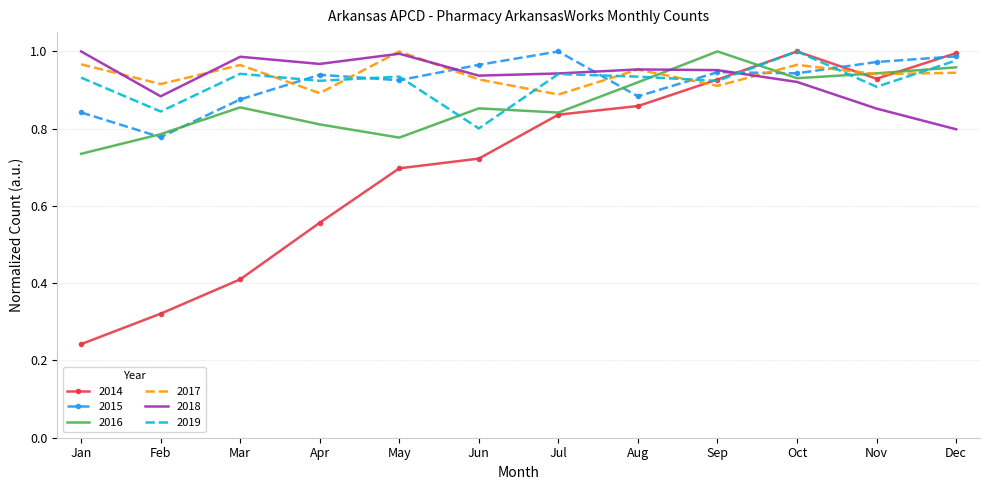

Which series has the largest range (max minus min)?

2014